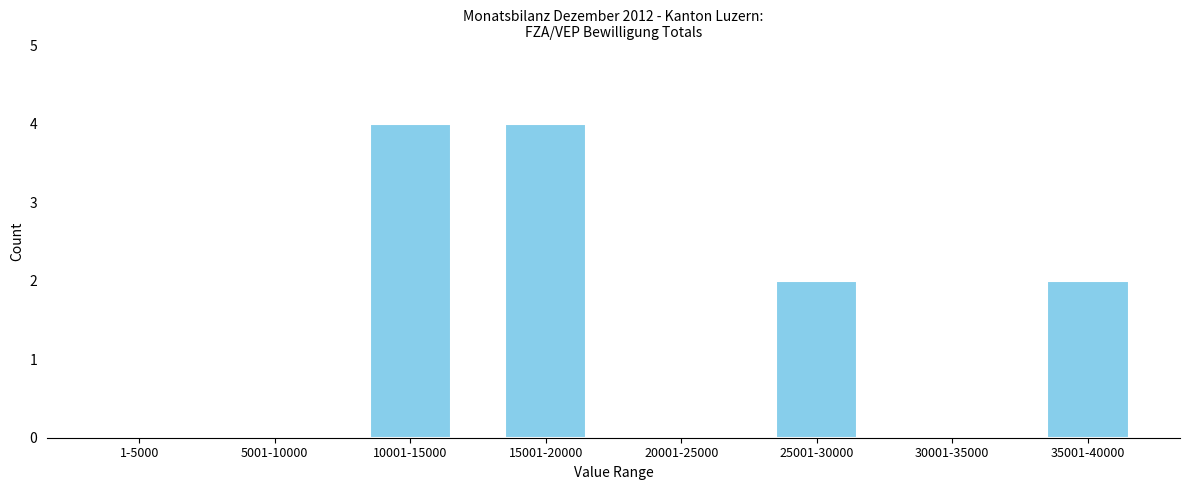

Reading left to right, transcribe all the data shown in this chart.

1-5000=0	5001-10000=0	10001-15000=4	15001-20000=4	20001-25000=0	25001-30000=2	30001-35000=0	35001-40000=2